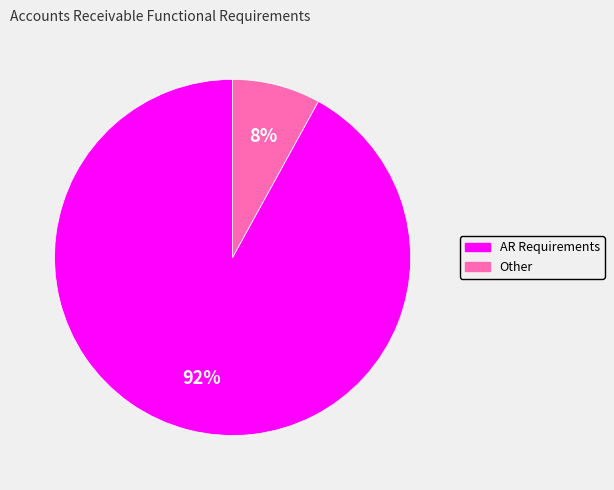

What percentage is the Other slice, to the nearest percent?

8%